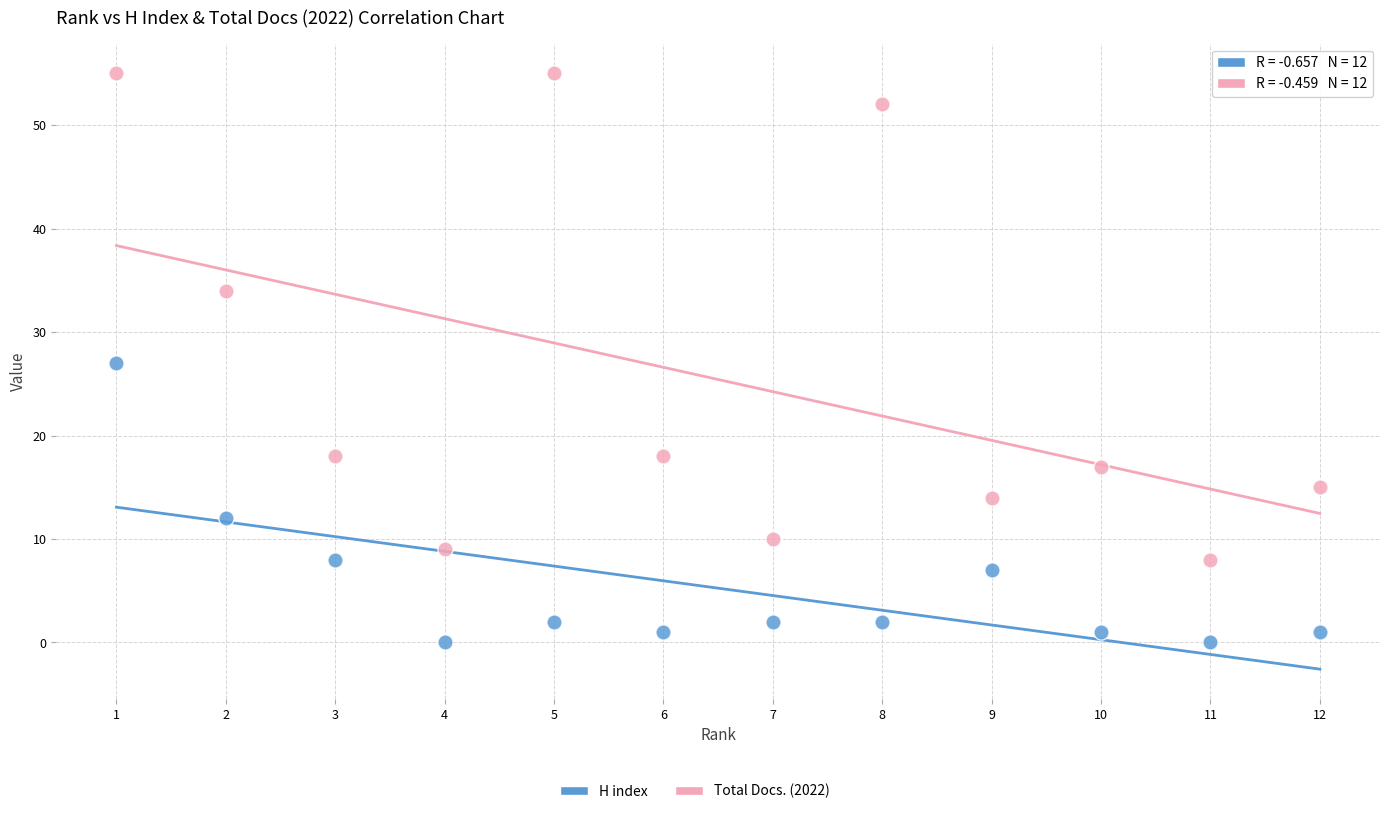

Across all data points, what is the range of Y values (max minus min)?

55